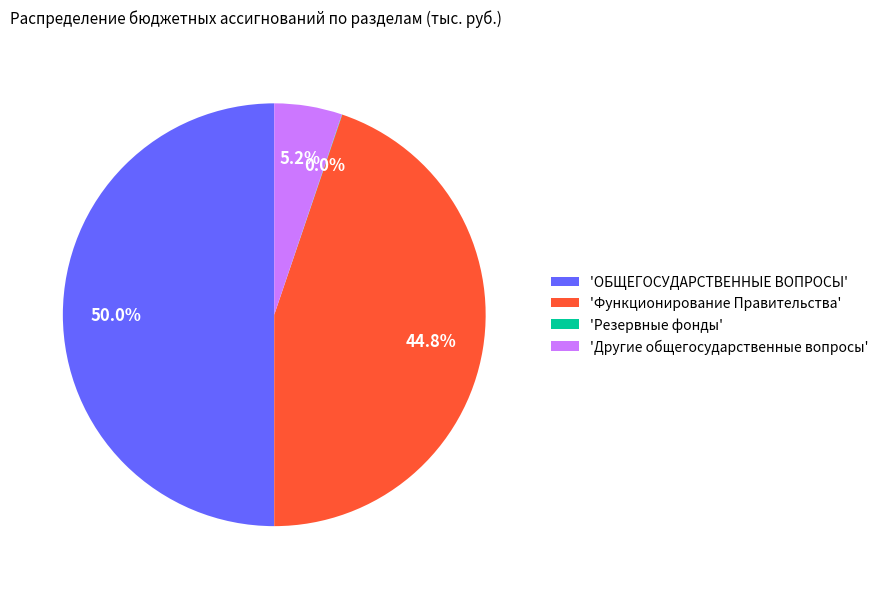

Is 'Функционирование Правительства' the majority of the pie?

No